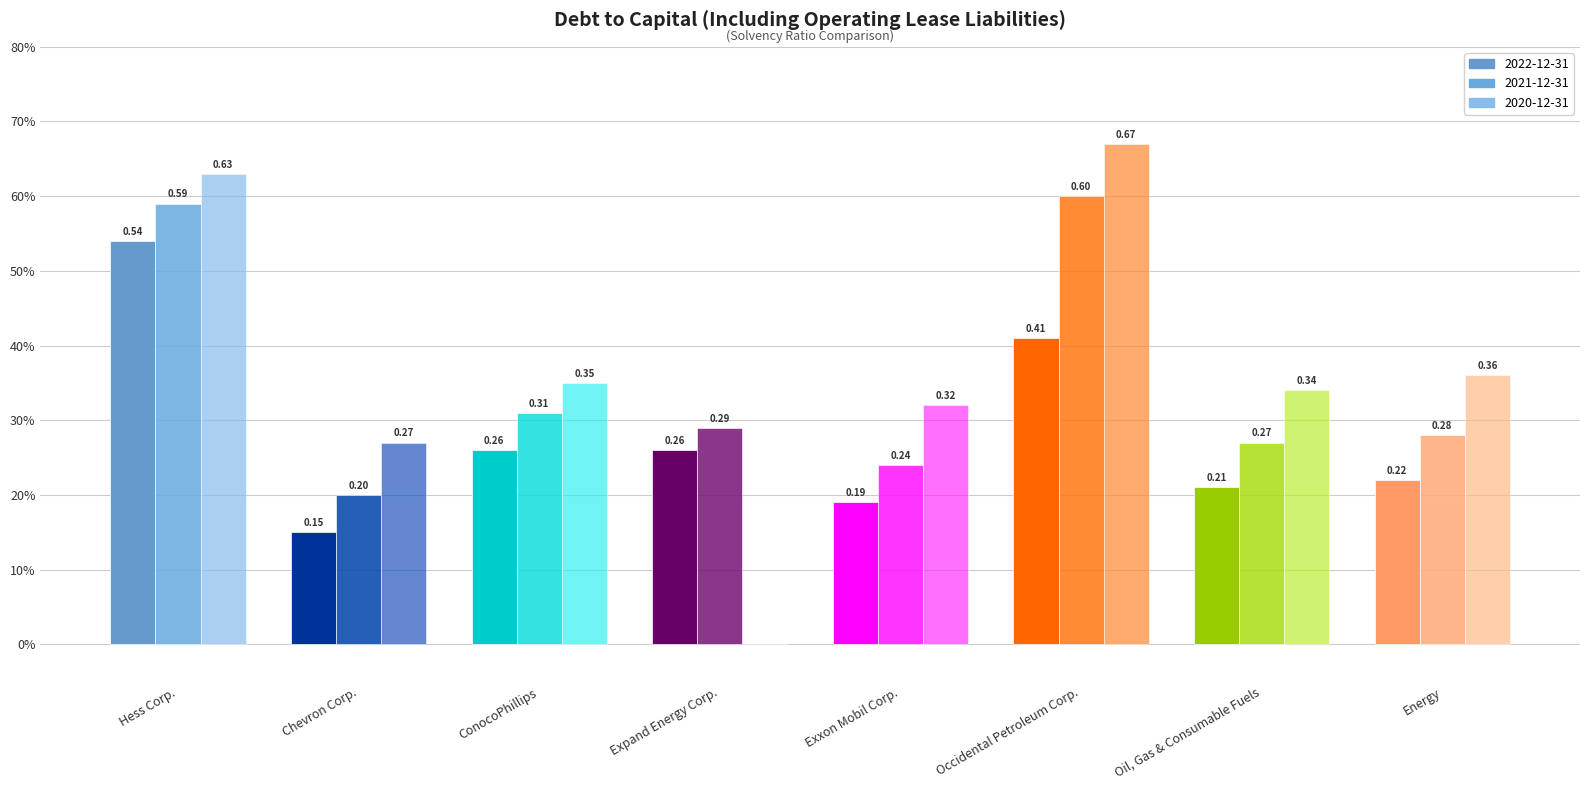

Are the bars horizontal?

No